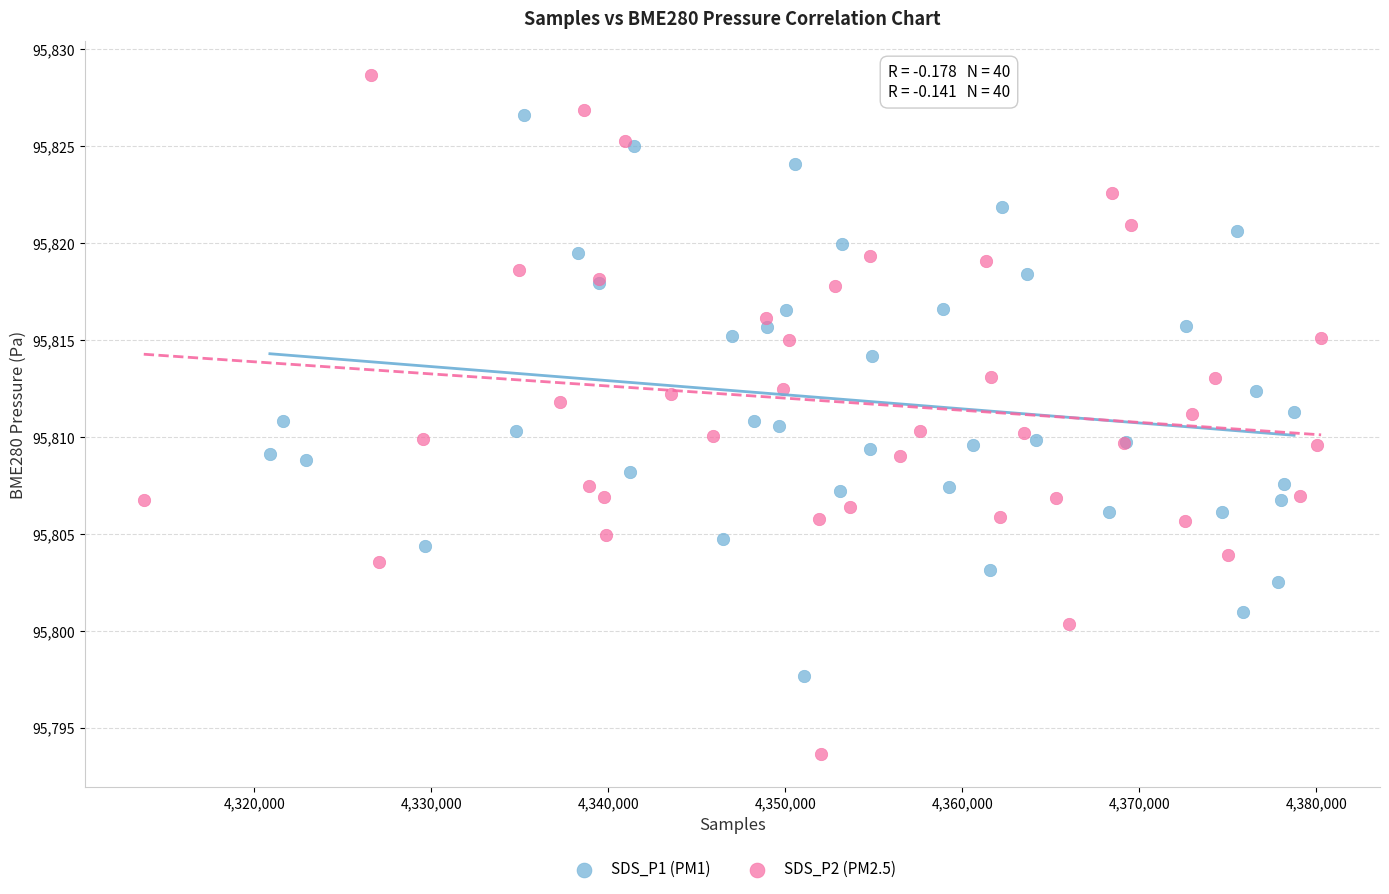

Which series reaches the maximum Y coordinate?

SDS_P2 (PM2.5)